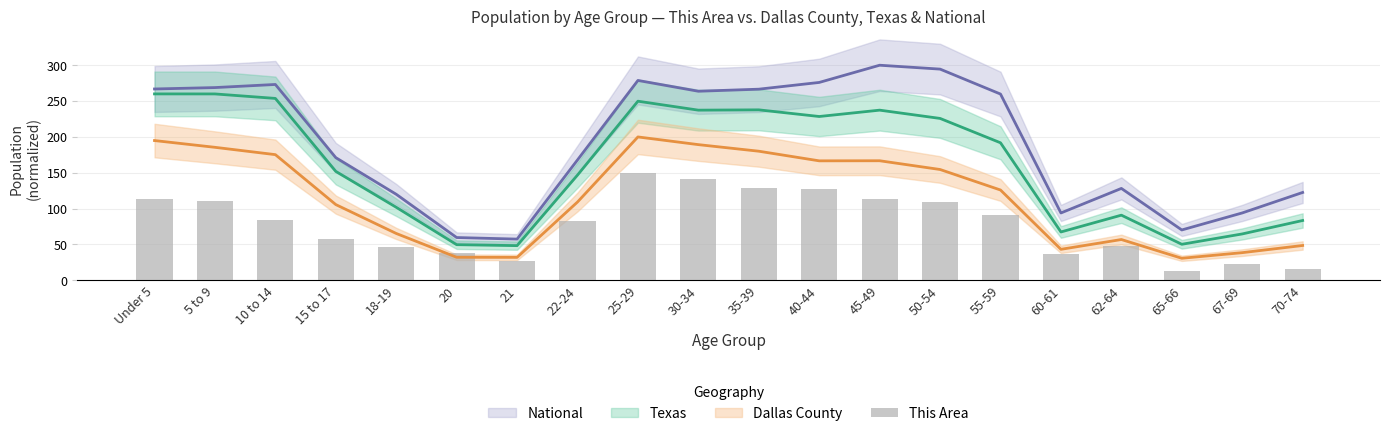

What is the smallest value displayed?

12.8